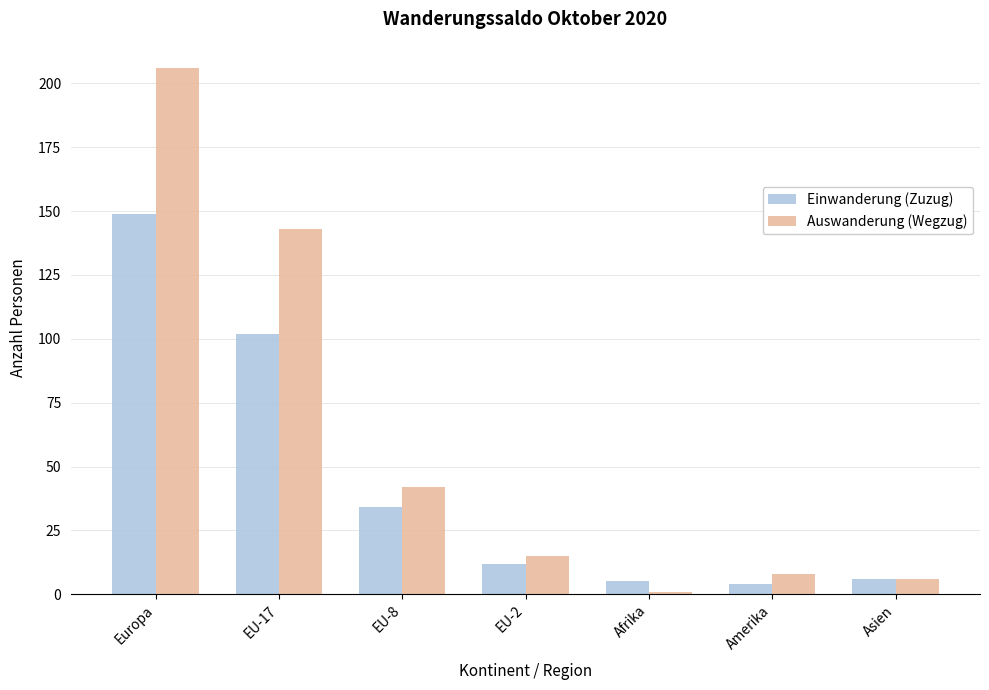

Are the bars horizontal?

No